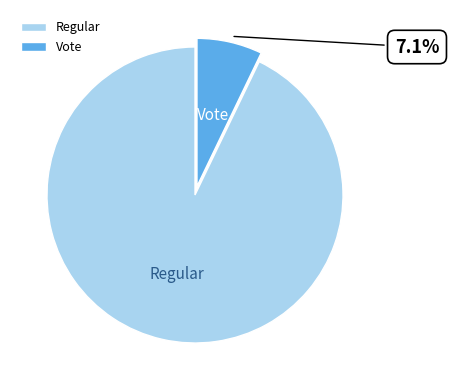

What is the largest slice in the pie chart?

Regular